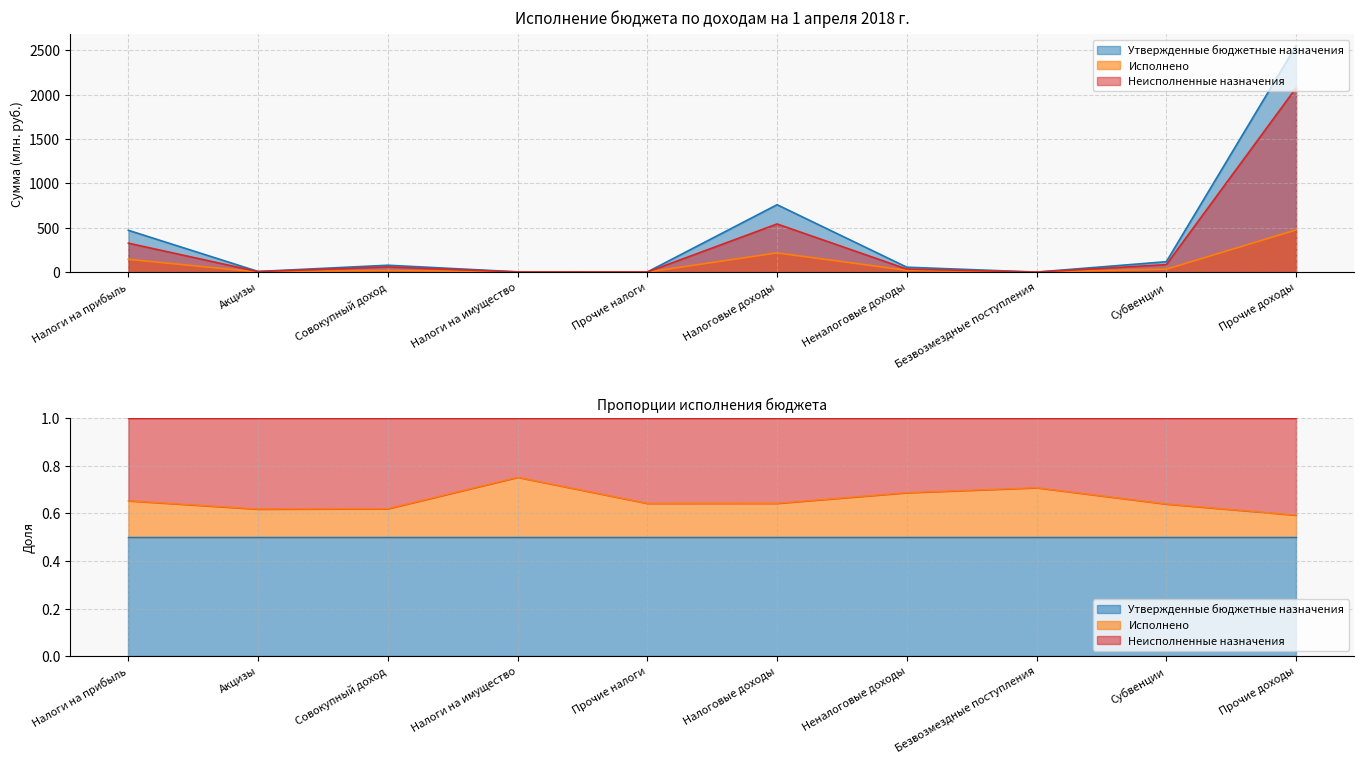

What is the label of the 2nd point from the left?

Акцизы